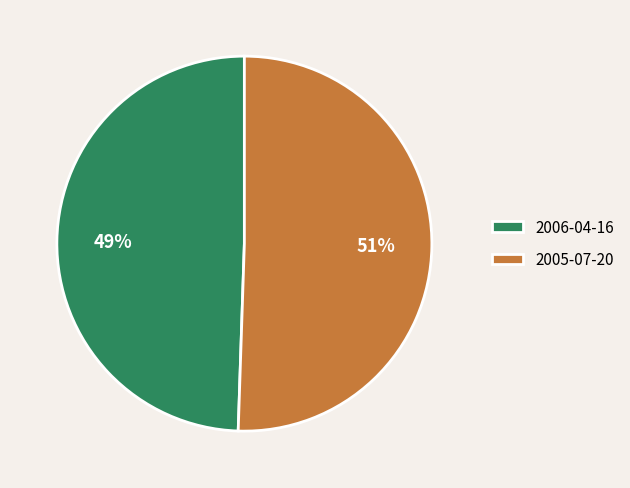

Rank the categories by value from lowest to highest.

2006-04-16, 2005-07-20